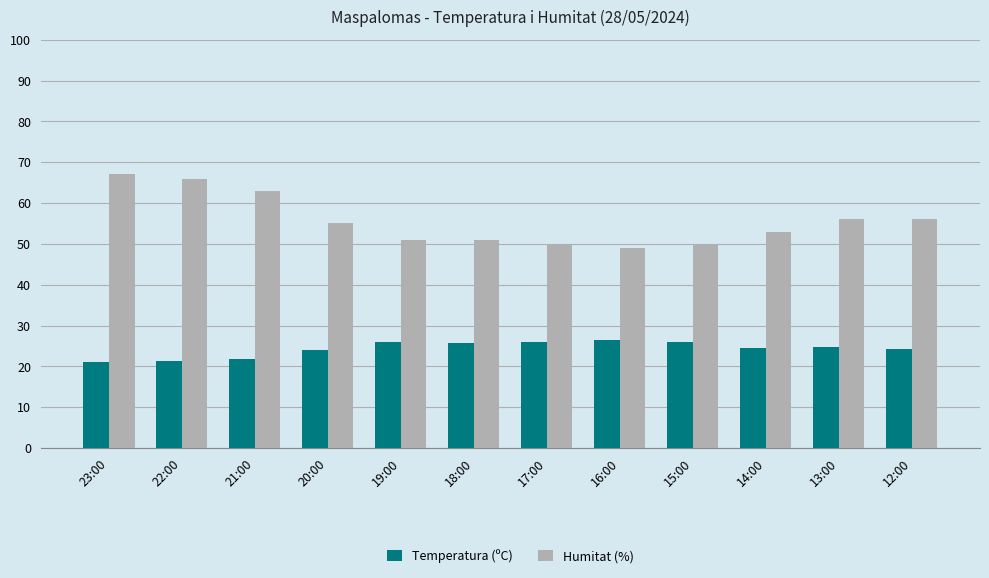

What is the average value of the Temperatura (ºC) series?

24.3